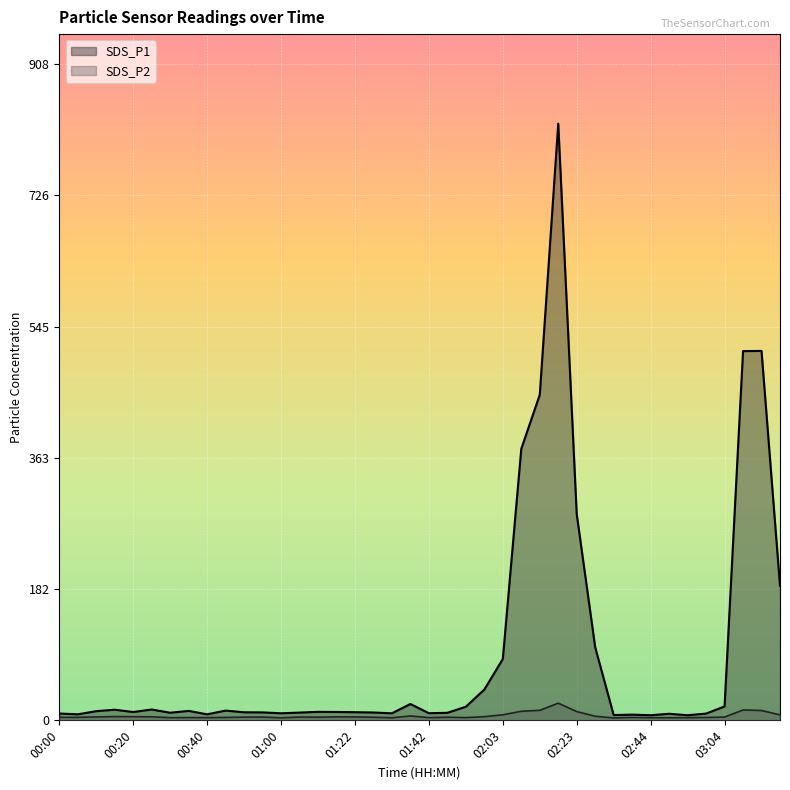

What is the minimum value shown in the chart?

3.4